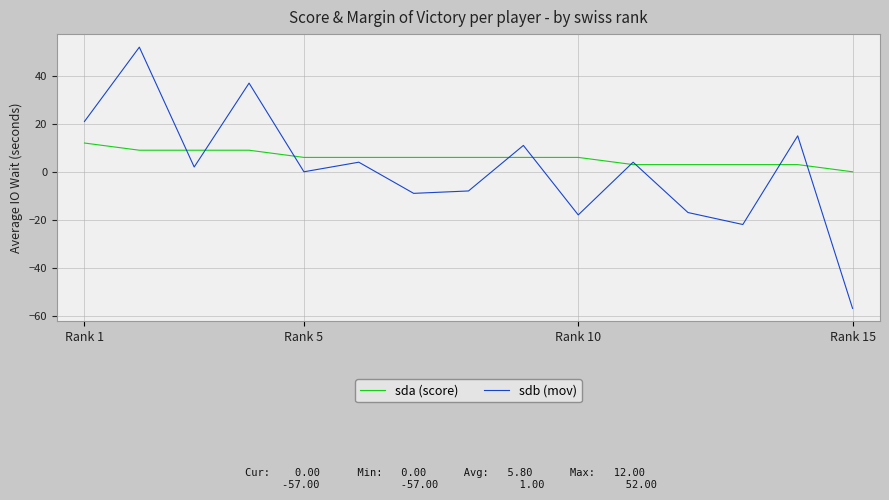

True or false: sdb (mov) has more than 2 points higher than both neighbors.

True